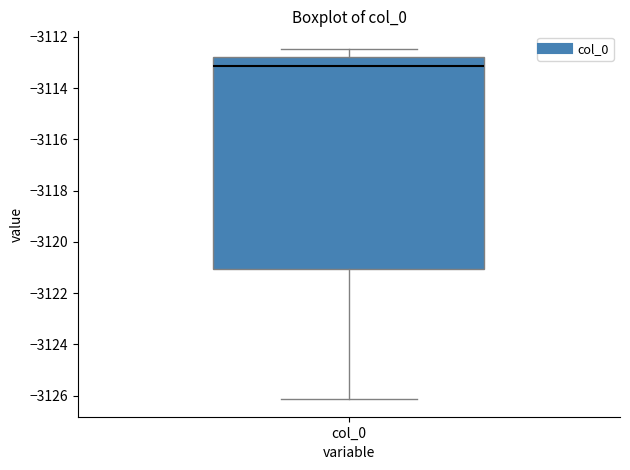

Where does the median line of the box for col_0 sit on the y-axis? The values are not printed on the chart, so give them approximately, as read against the axis.

-3113.2